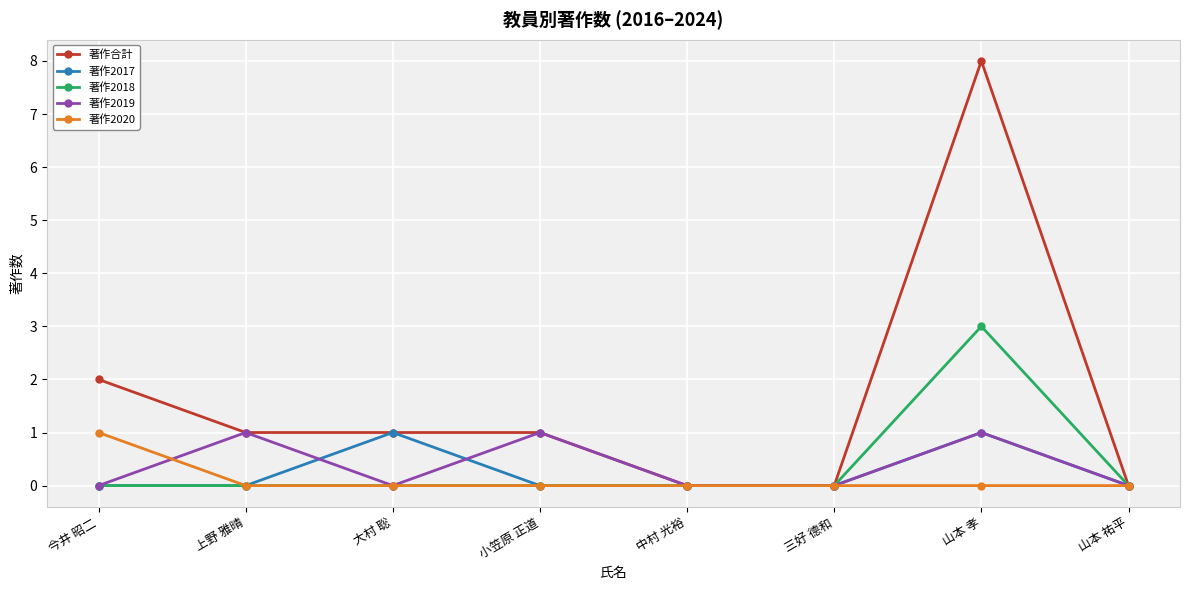

What is the greatest value displayed?

8